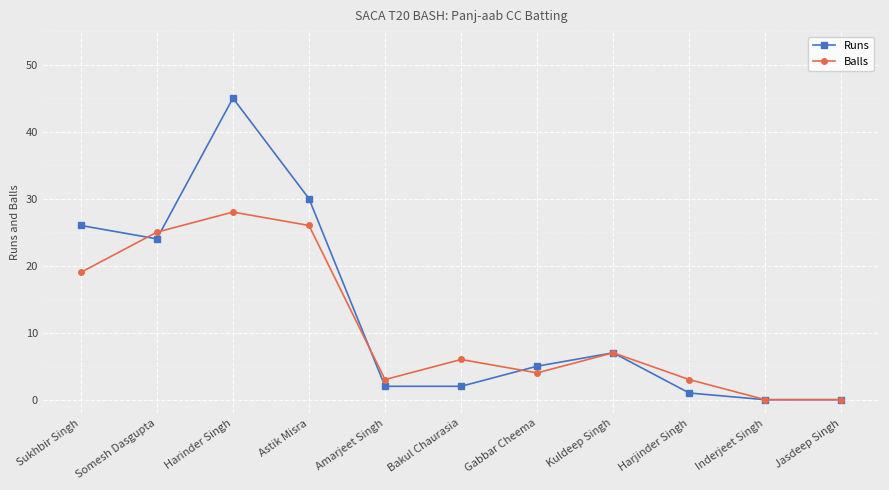

Reading right to left, list all the values displayed in this chart.

Runs: 0	0	1	7	5	2	2	30	45	24	26
Balls: 0	0	3	7	4	6	3	26	28	25	19